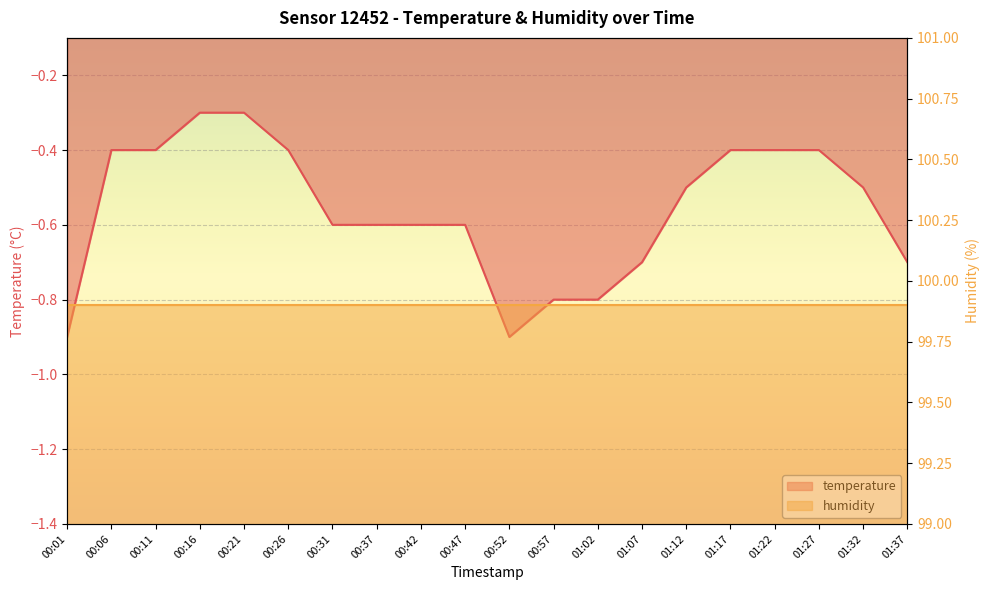

At which category does the chart reach its minimum across all series?

00:01